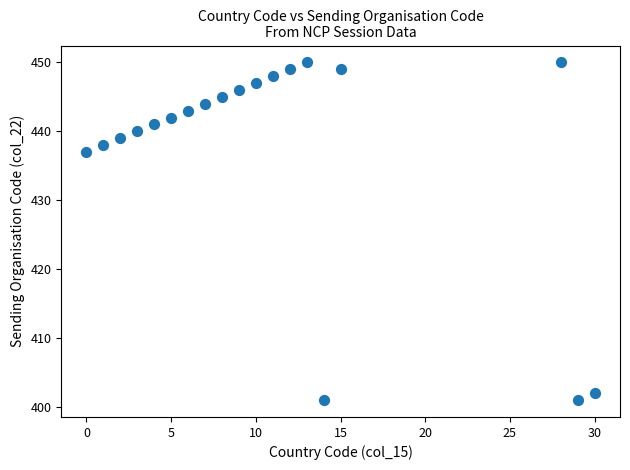

What Y value in the scatter plot is closest to 425?

437